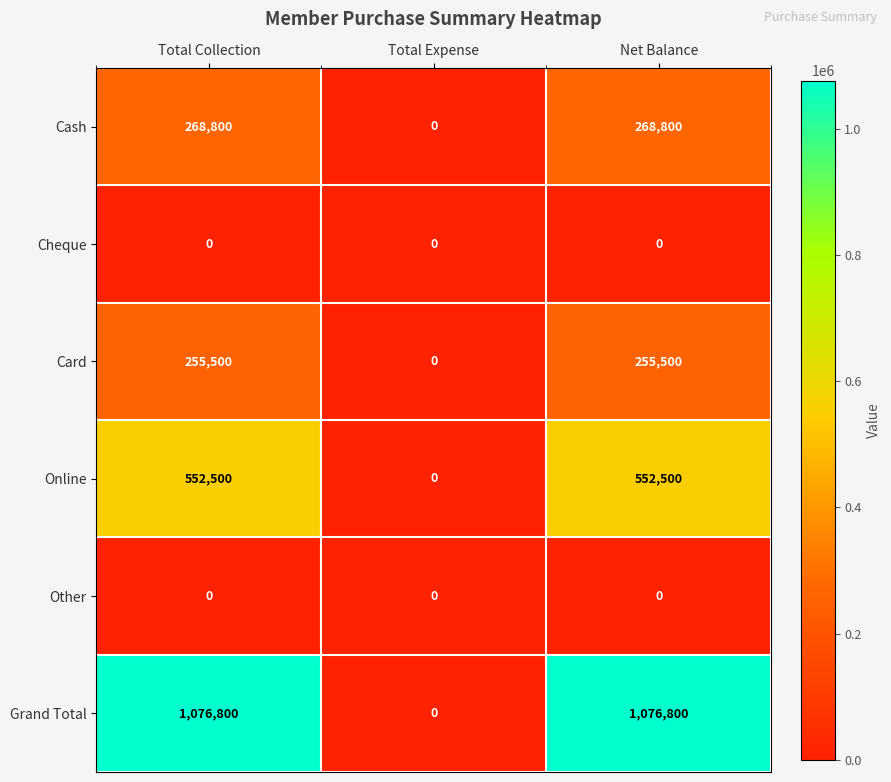

What is the difference between the maximum and minimum values in the Card series?

255500